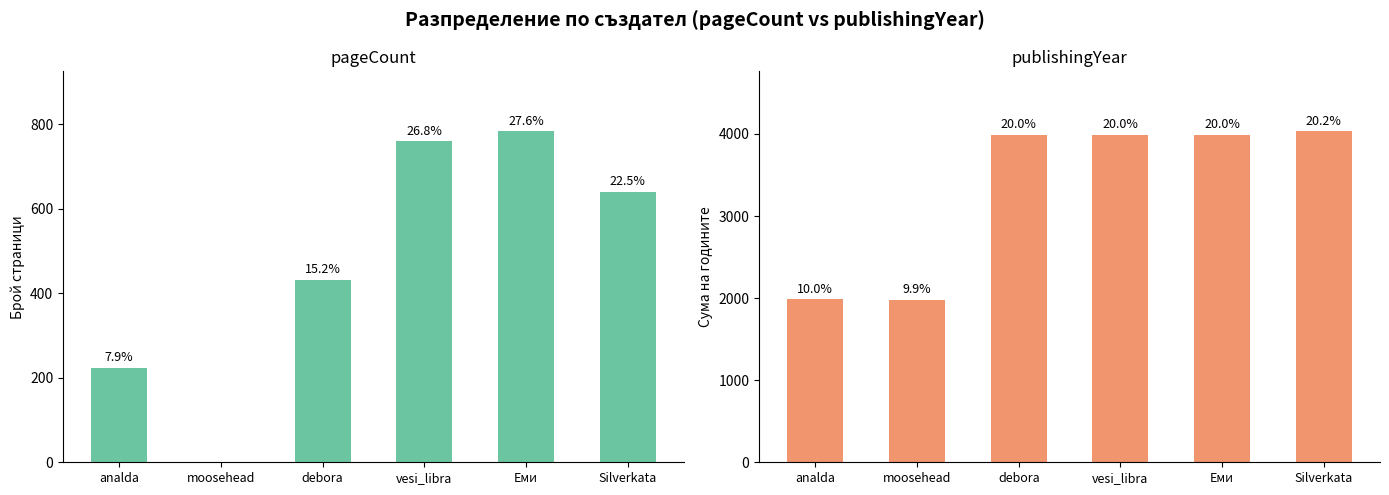

The value of pageCount at Еми is 285. True or false?

False